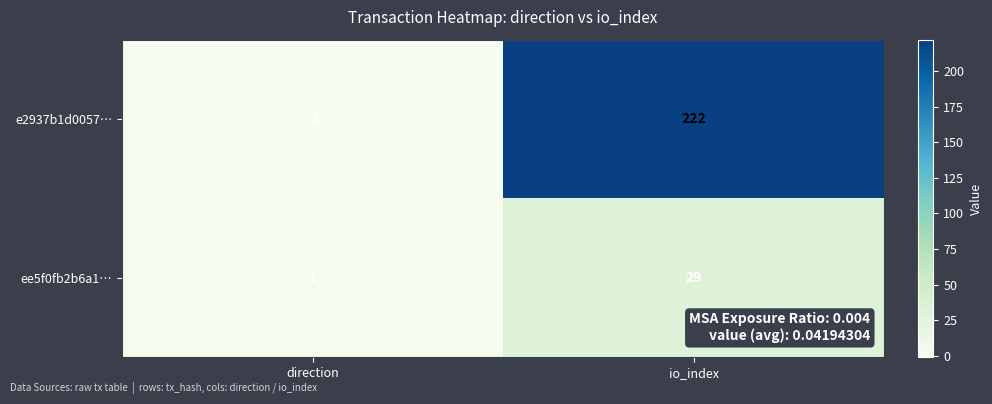

Is it true that ee5f0fb2b6a1… equals 29 at io_index?

True